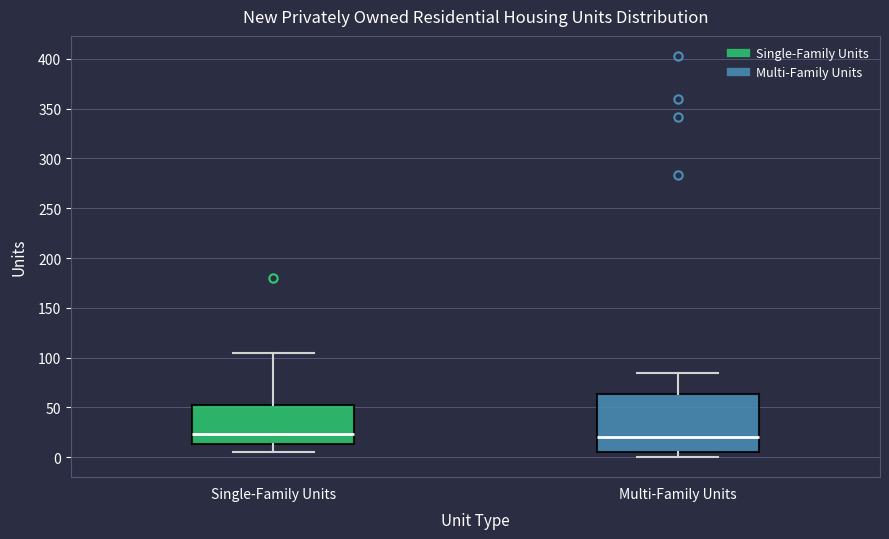

Reading left to right, read every box against the y-axis: the position of its median line, the range the box covers, and the ends of its whiskers. The values are not printed on the chart, so give them approximately, as read against the axis.

Single-Family Units: median 25, box 15 to 50, whiskers 5 to 105
Multi-Family Units: median 20, box 5 to 65, whiskers 0 to 85